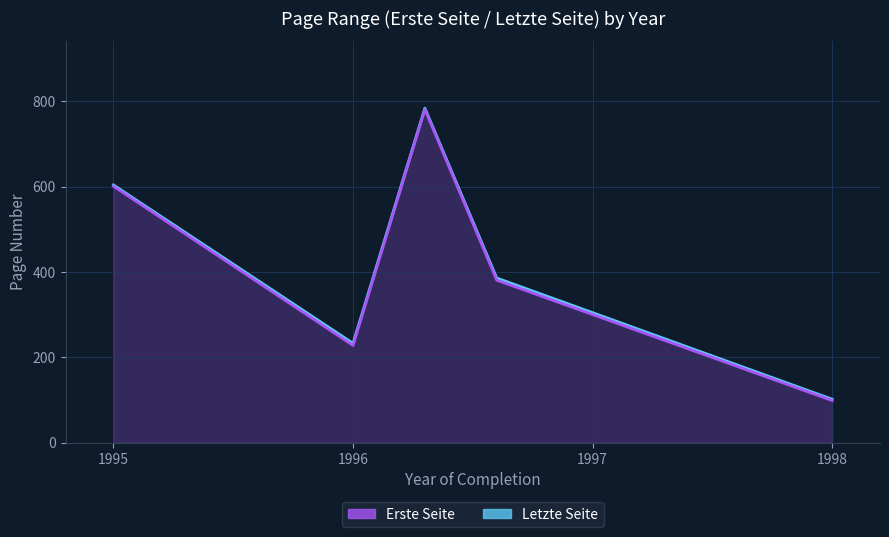

In Erste Seite, how many points are higher than both neighbors (excluding endpoints)?

1